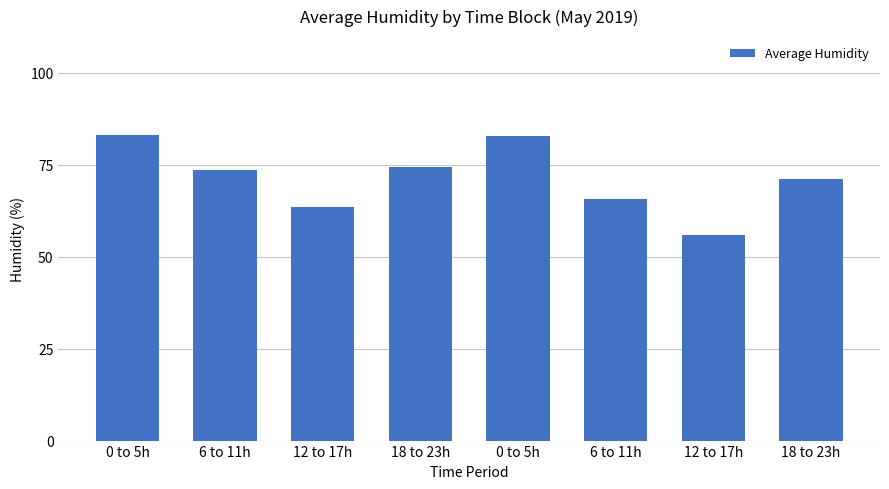

The value at 6 to 11h is 65.7. True or false?

True